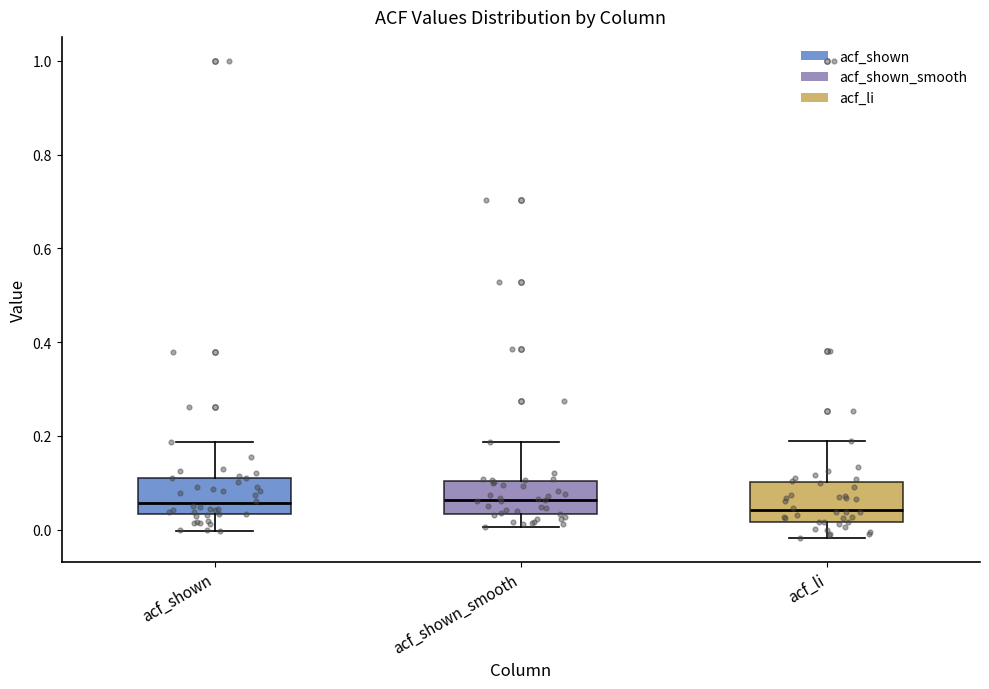

Reading left to right, read every box against the y-axis: the position of its median line, the range the box covers, and the ends of its whiskers. The values are not printed on the chart, so give them approximately, as read against the axis.

acf_shown: median 0.06, box 0.04 to 0.10, whiskers 0.00 to 0.18
acf_shown_smooth: median 0.06, box 0.04 to 0.10, whiskers 0.00 to 0.18
acf_li: median 0.04, box 0.02 to 0.10, whiskers -0.02 to 0.18